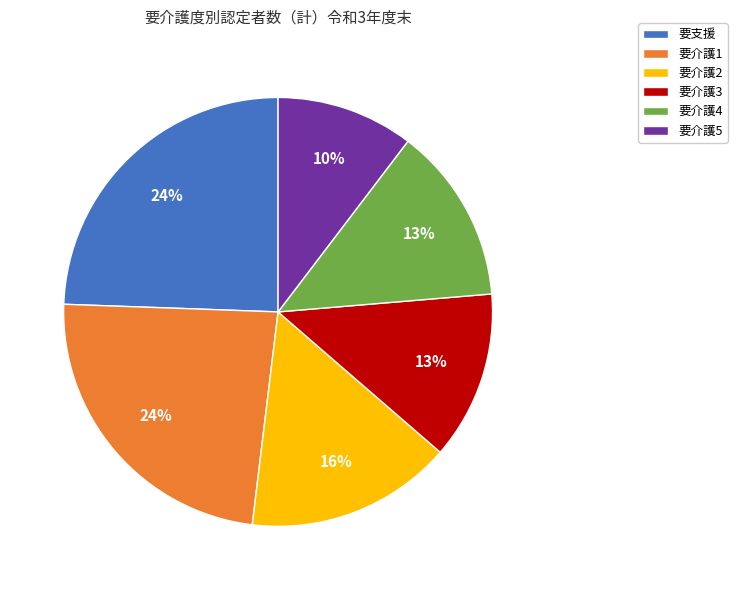

The 要支援 slice represents 16% of the pie. True or false?

False